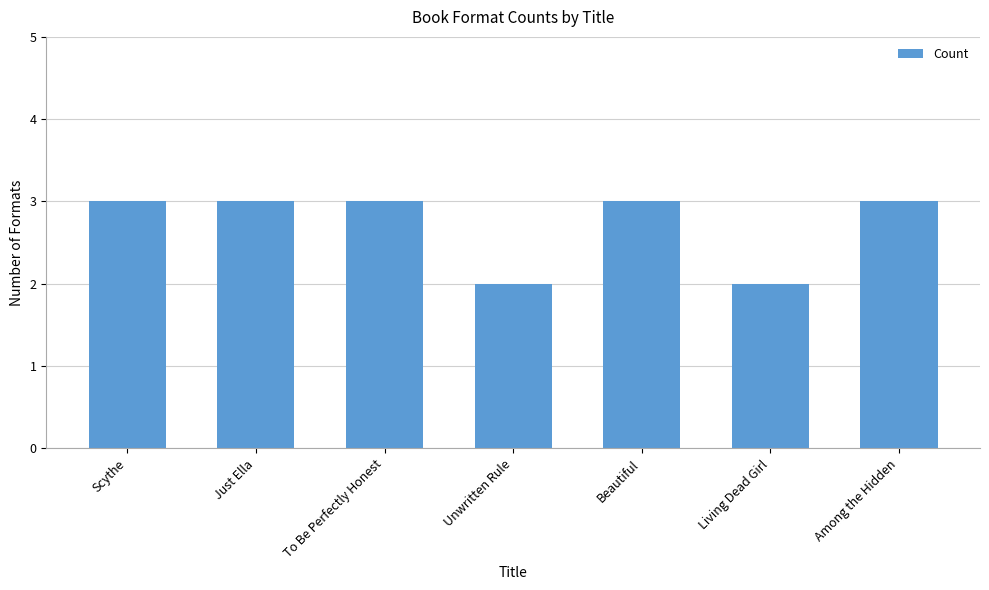

Reading left to right, what are all the values shown in this chart?

3	3	3	2	3	2	3